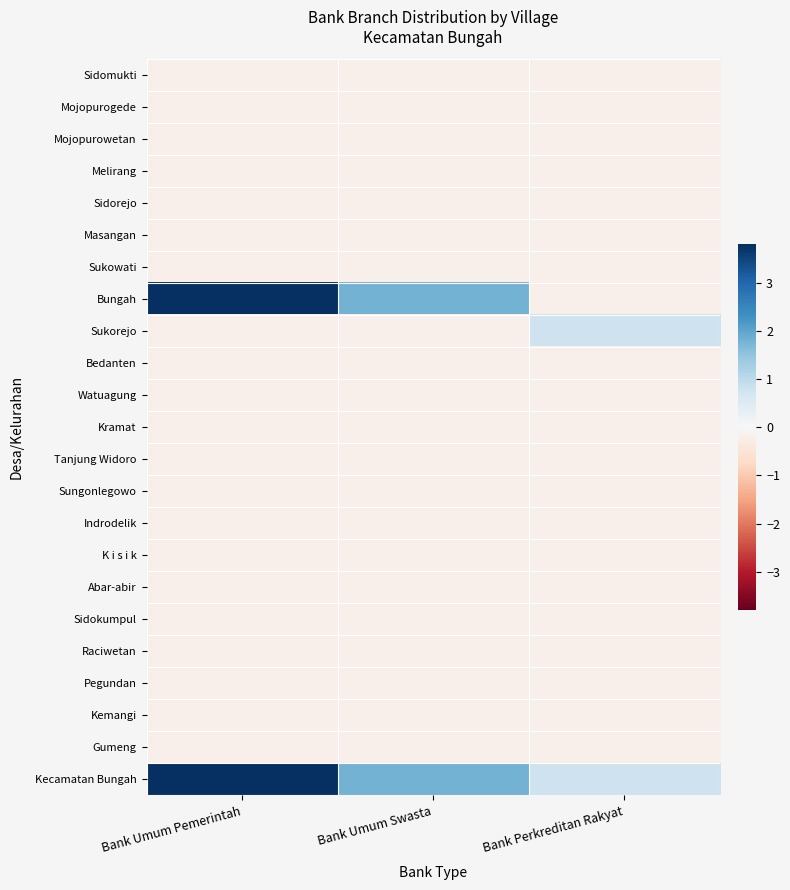

Rank the series at Bank Umum Pemerintah from highest to lowest value.

Bungah, Kecamatan Bungah, Sidomukti, Mojopurogede, Mojopurowetan, Melirang, Sidorejo, Masangan, Sukowati, Sukorejo, Bedanten, Watuagung, Kramat, Tanjung Widoro, Sungonlegowo, Indrodelik, K i s i k, Abar-abir, Sidokumpul, Raciwetan, Pegundan, Kemangi, Gumeng